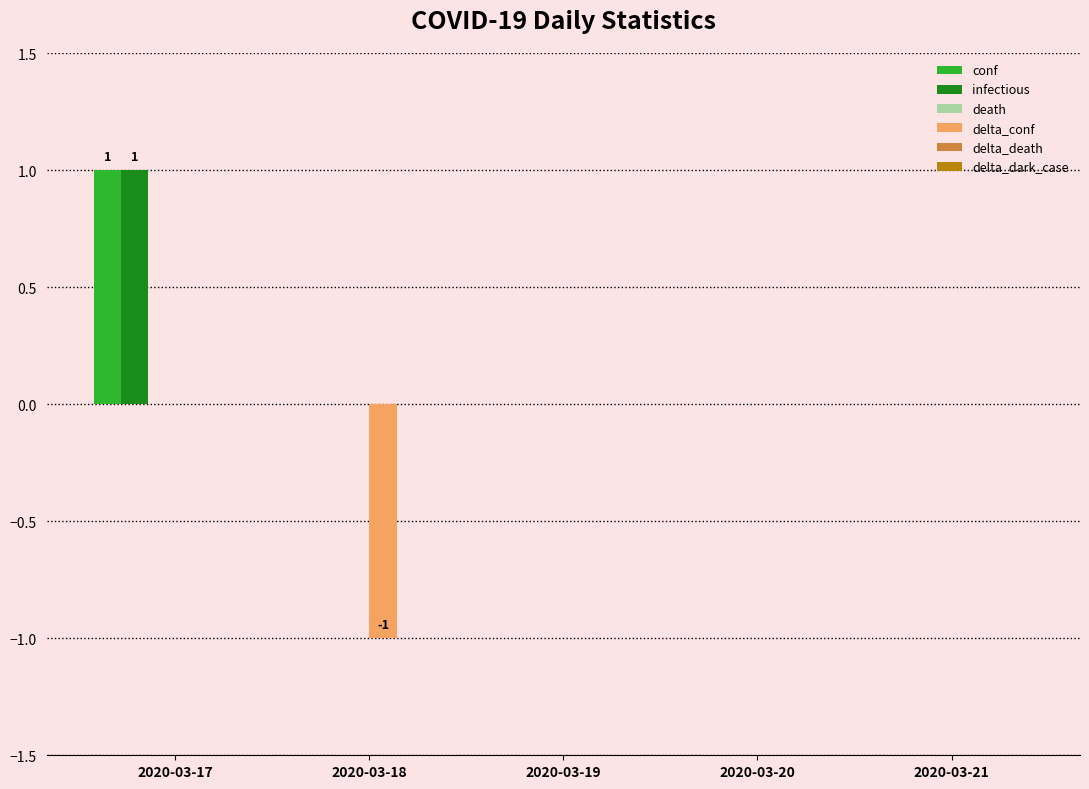

What is the sum of all delta_conf values?

-1